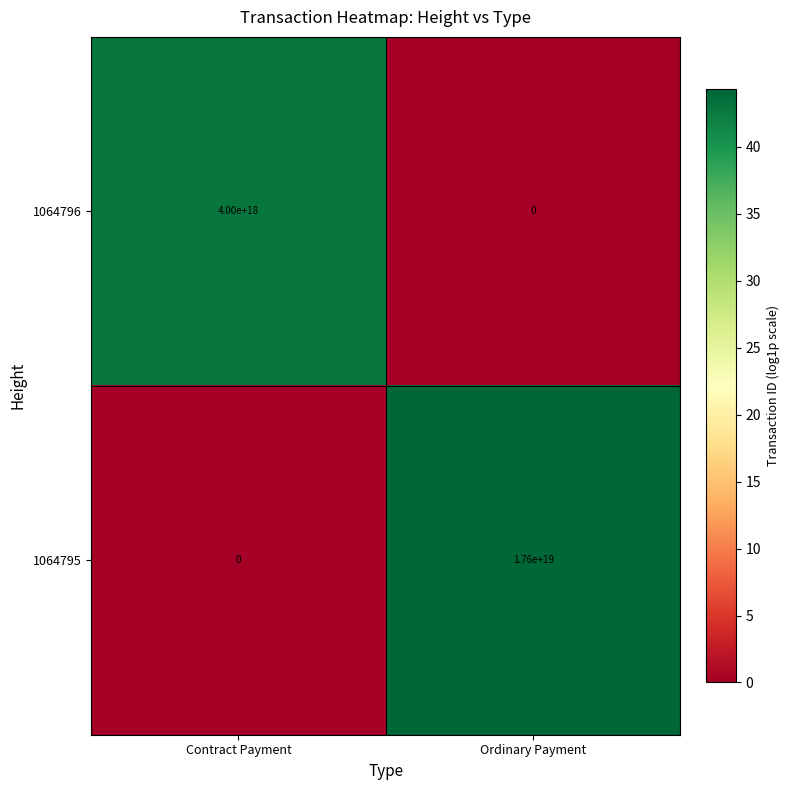

At which label is 1064795 closest to 8800000000000000000?

Contract Payment